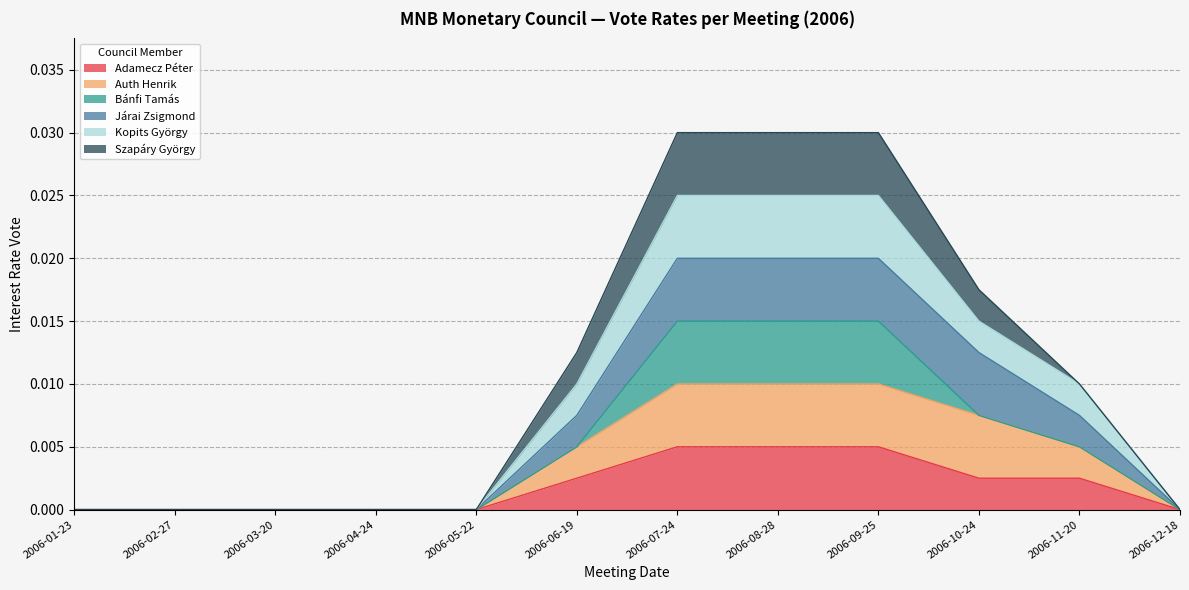

Is the value of Auth Henrik at 2006-09-25 greater than the value of Kopits György at 2006-01-23?

Yes